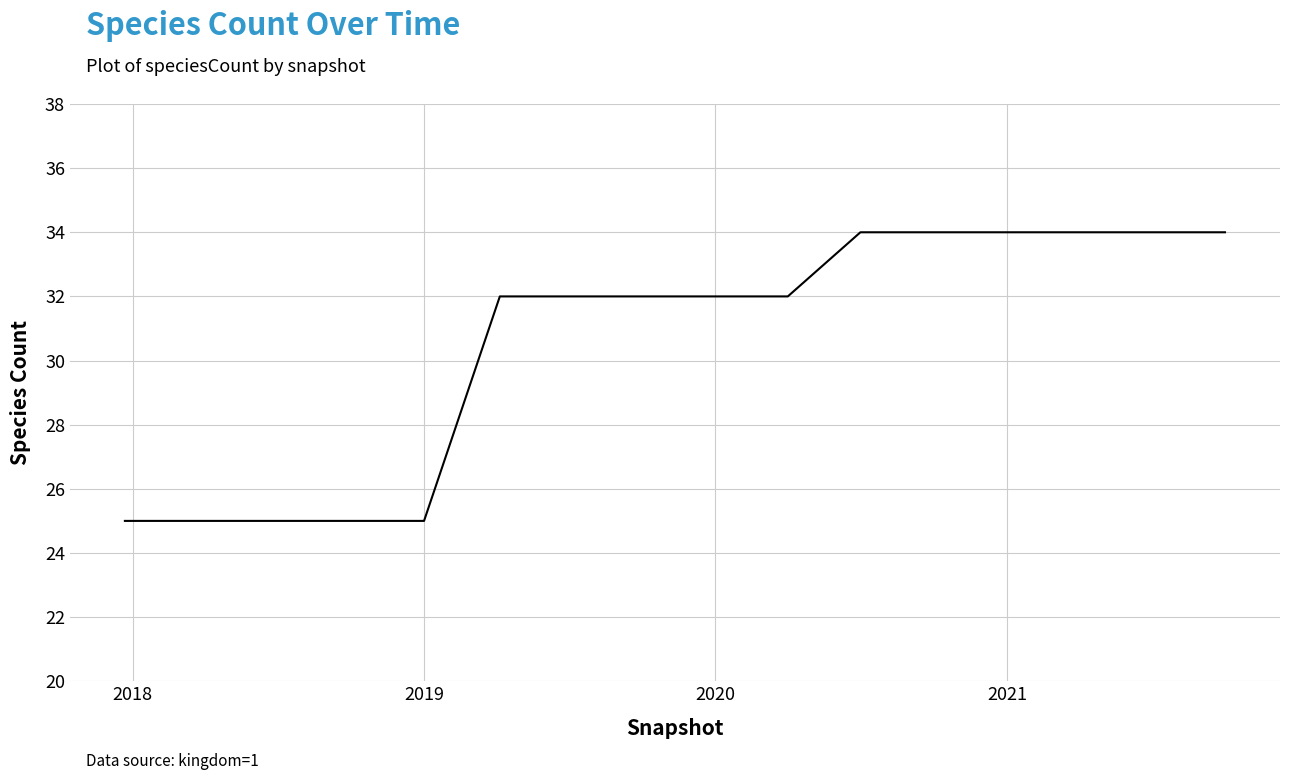

How many categories are shown in the chart?

16